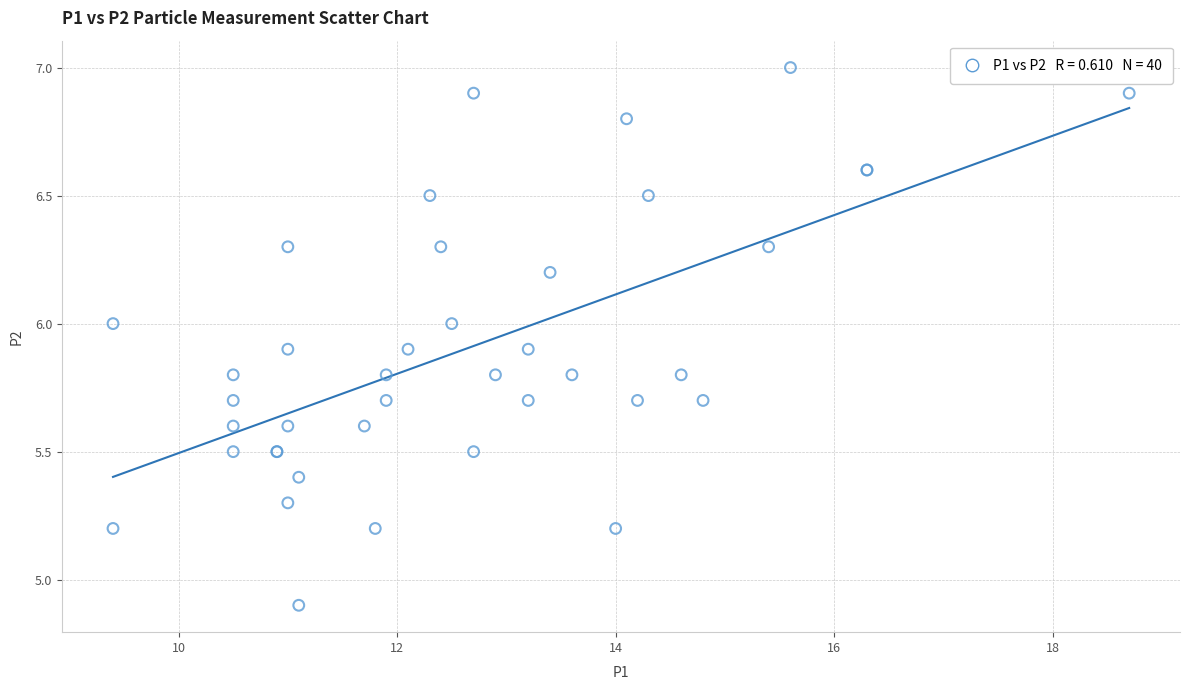

What Y value in the scatter plot is closest to 5?

4.9